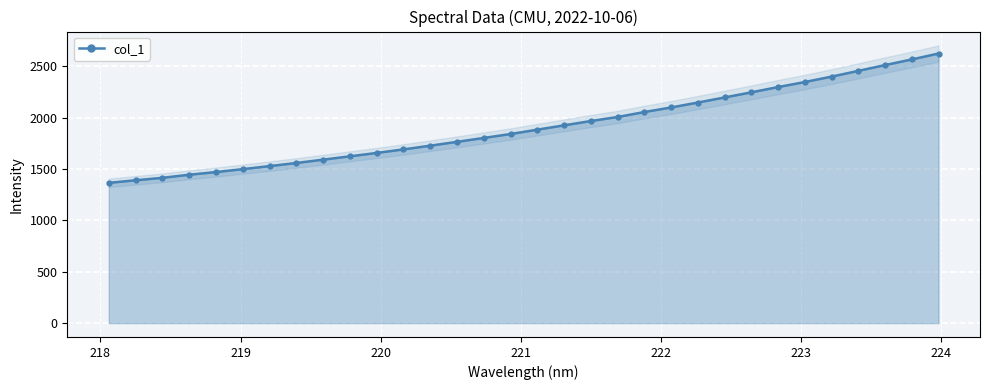

Reading left to right, list all the values displayed in this chart.

1366.1	1391.3	1415.1	1445.1	1471.0	1499.8	1529.3	1559.7	1592.0	1624.6	1657.6	1692.0	1728.2	1765.6	1803.6	1841.9	1884.2	1926.5	1968.4	2007.8	2056.0	2100.5	2148.5	2198.0	2248.0	2299.3	2348.4	2401.2	2457.0	2513.4	2568.4	2626.0